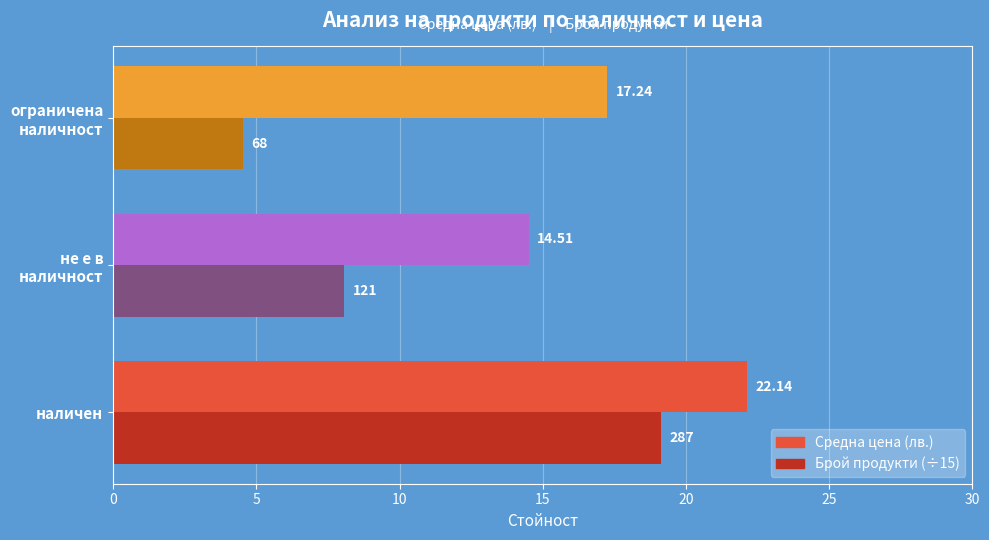

What is the difference between the maximum and minimum values in the Средна цена (лв.) series?

7.6